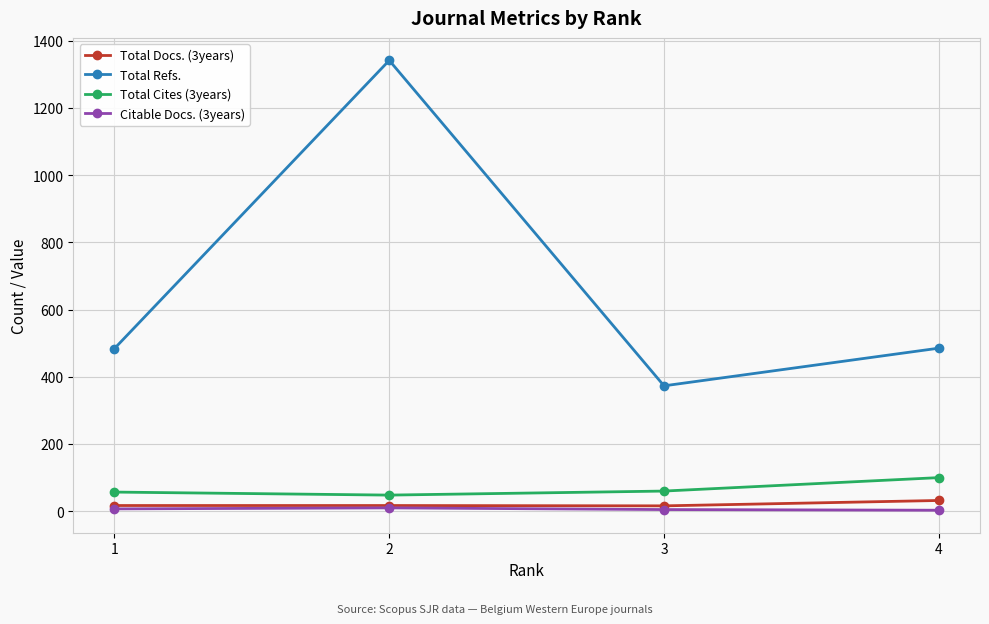

Does the chart display data point markers on the line(s)?

Yes